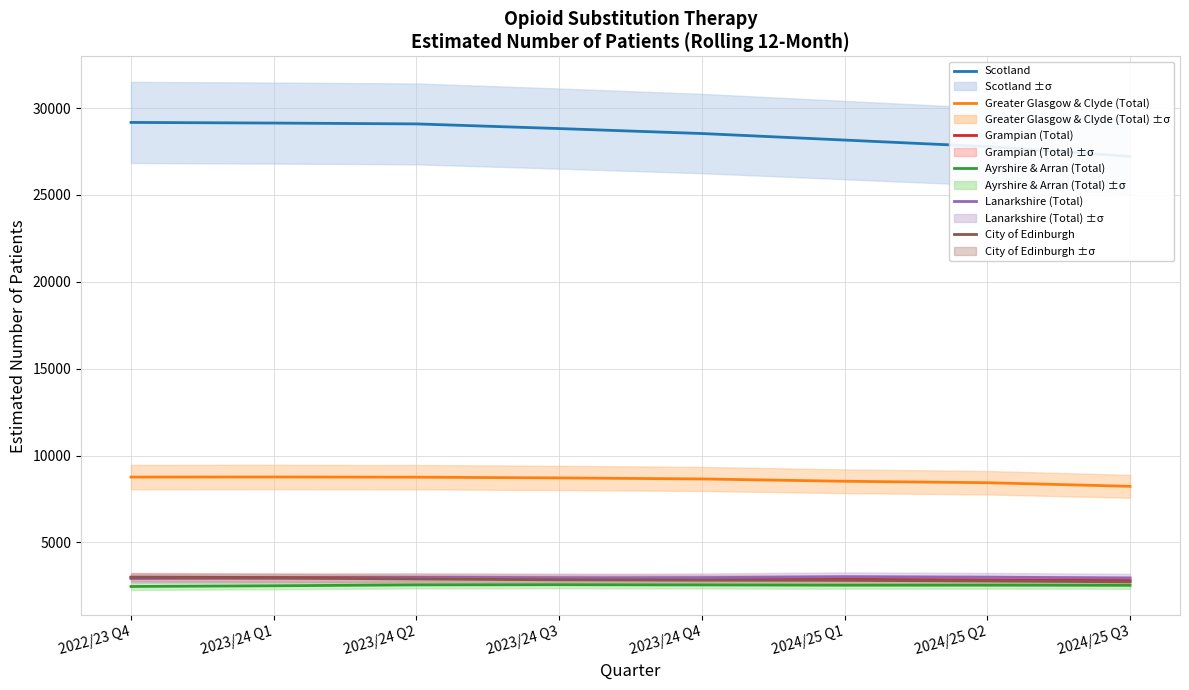

List the labels in order of City of Edinburgh value, largest first.

2022/23 Q4, 2023/24 Q1, 2023/24 Q2, 2023/24 Q3, 2023/24 Q4, 2024/25 Q1, 2024/25 Q2, 2024/25 Q3